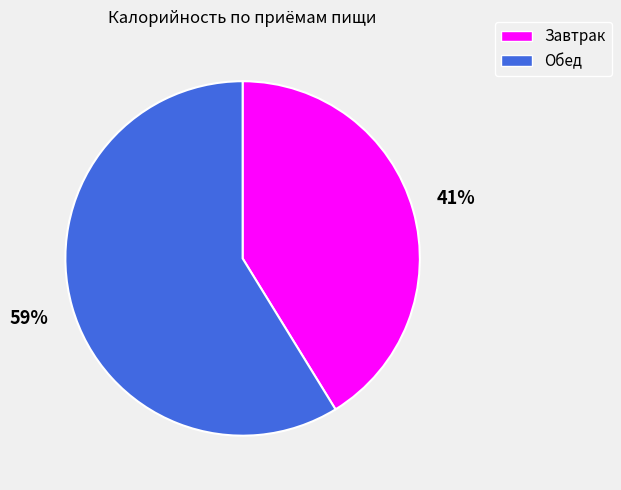

Which slice is the smallest?

Завтрак